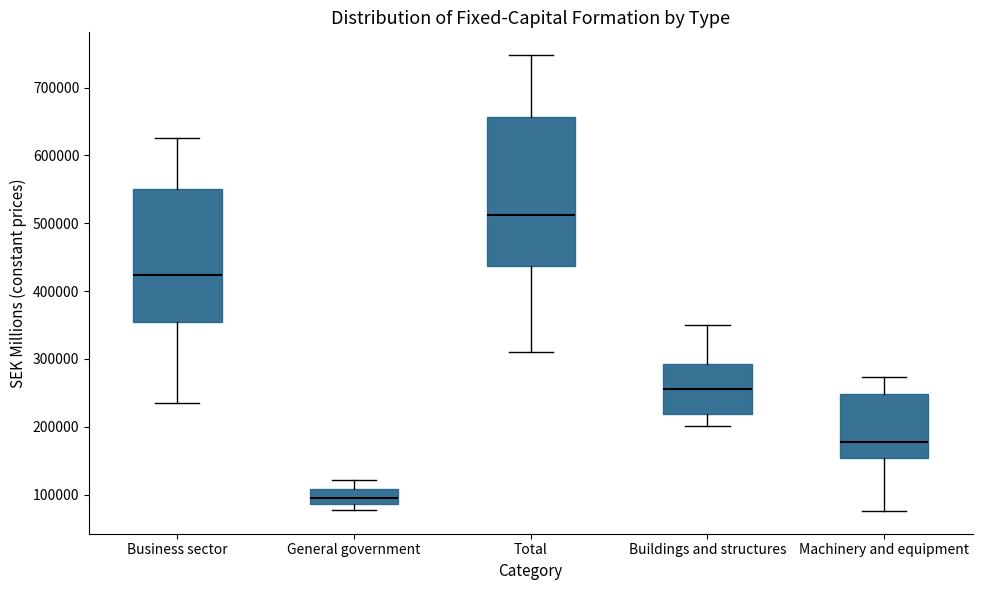

Which box is the tallest, from its lower edge to its upper edge?

Total